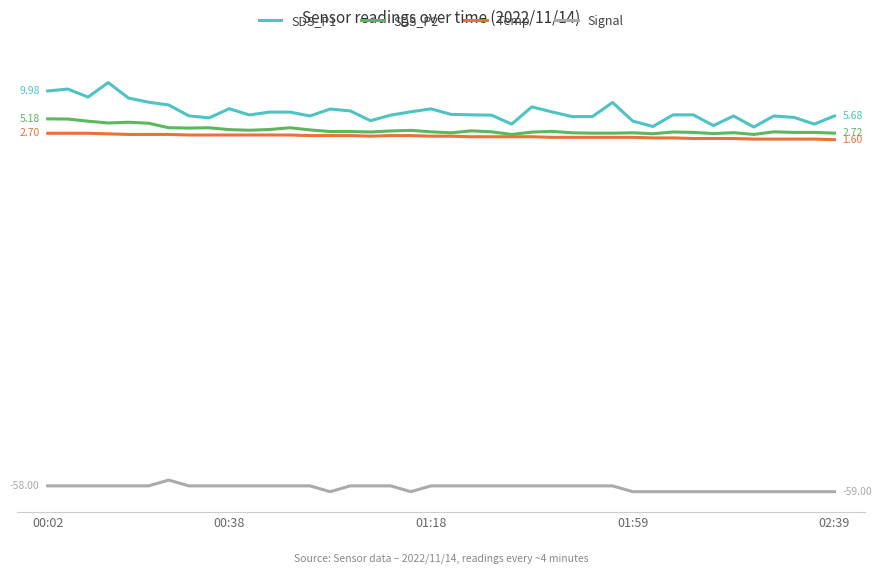

True or false: Temp and SDS_P1 intersect in this chart.

False